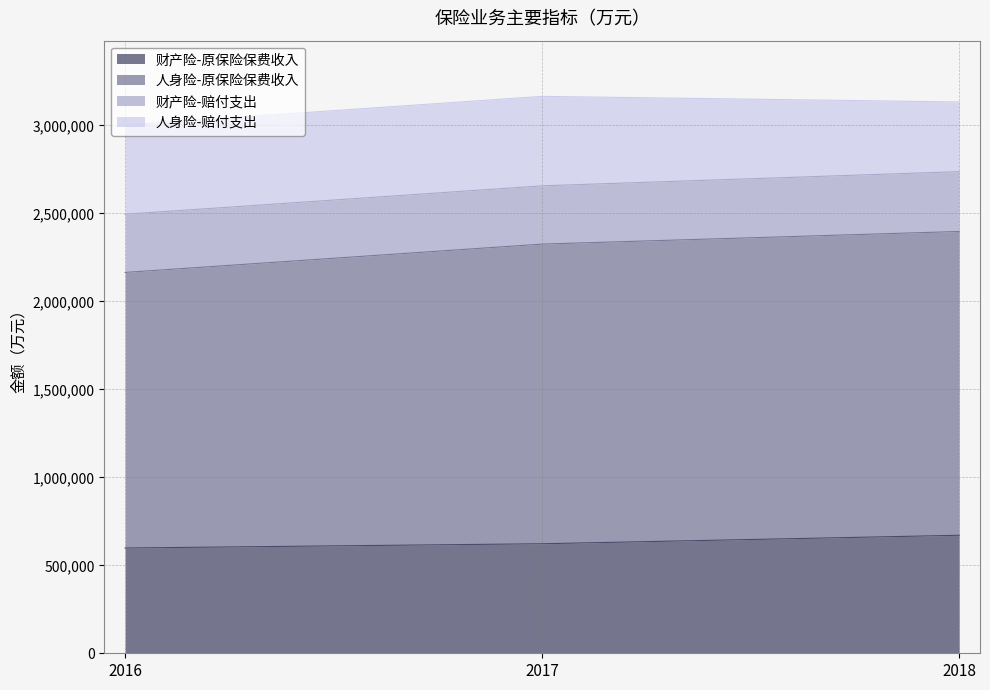

Is it true that 财产险-原保险保费收入 equals 598296 at 2016?

True